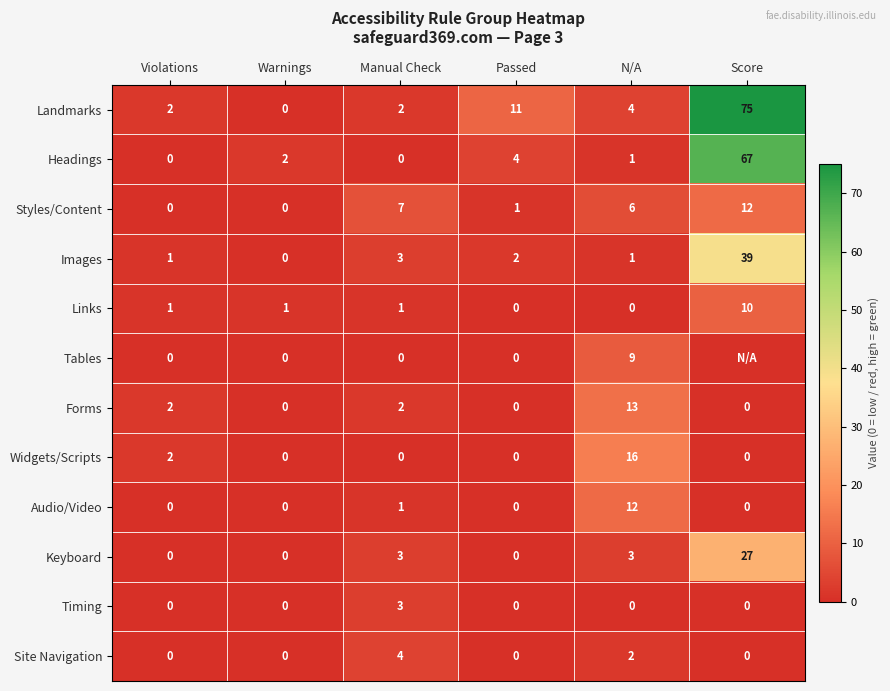

True or false: Widgets/Scripts has a value of 2 at Violations.

True